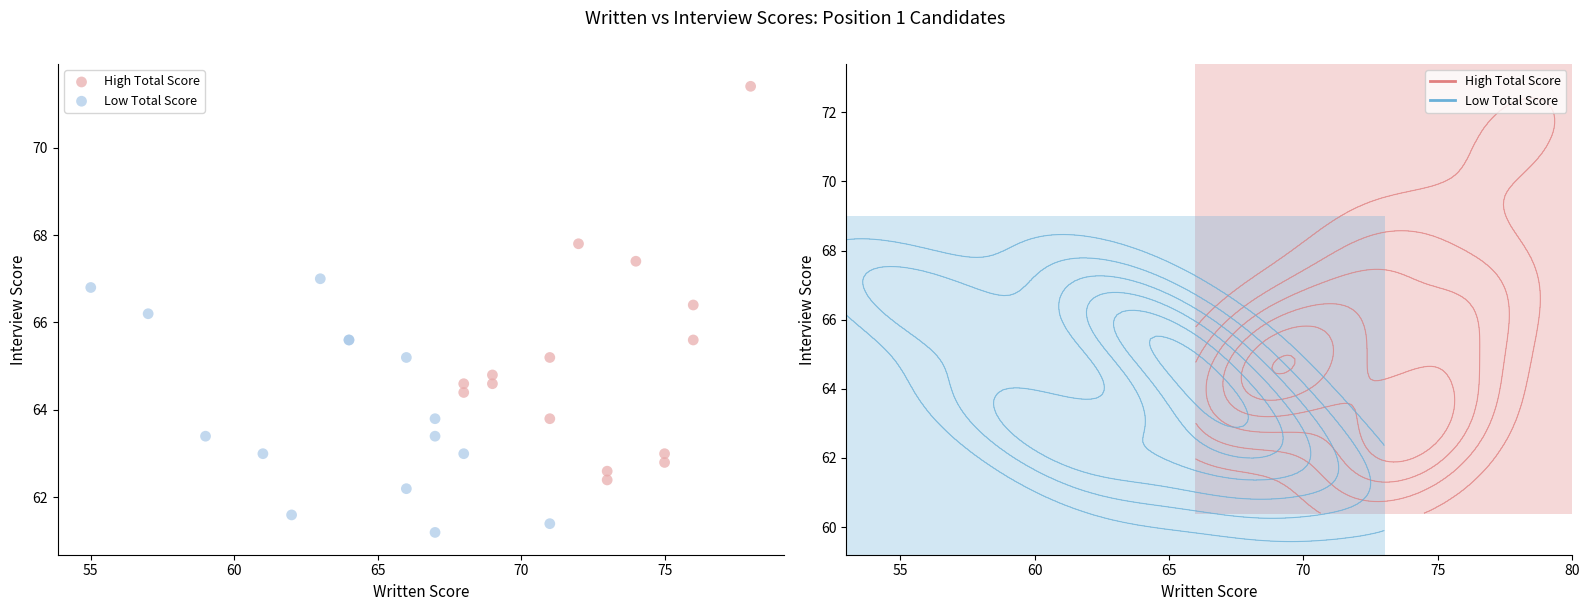

Which series contains the highest Y value?

High Total Score